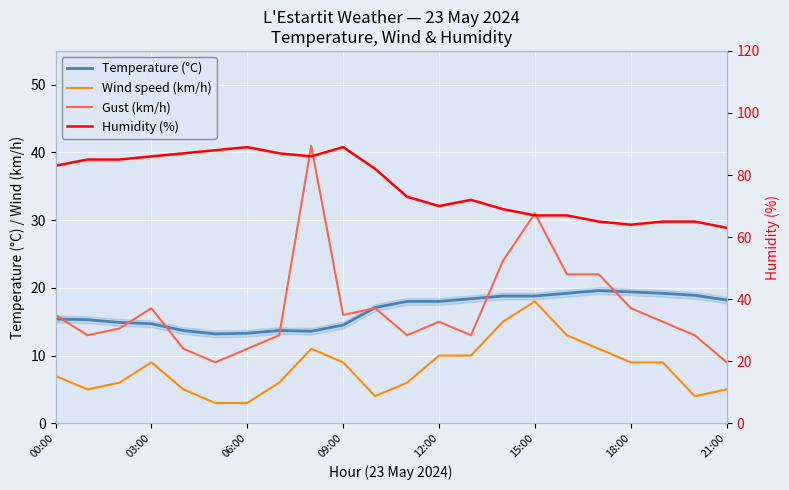

True or false: Temperature (°C) and Wind speed (km/h) intersect in this chart.

False